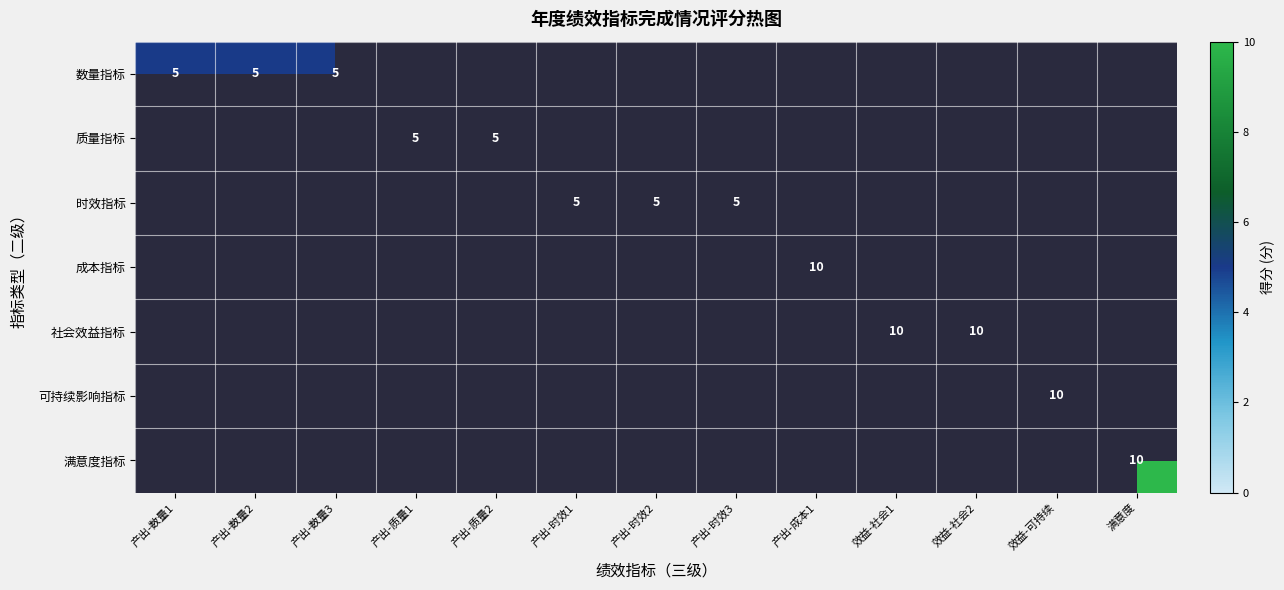

The 数量指标 series shows 5 at 产出-数量3. True or false?

True